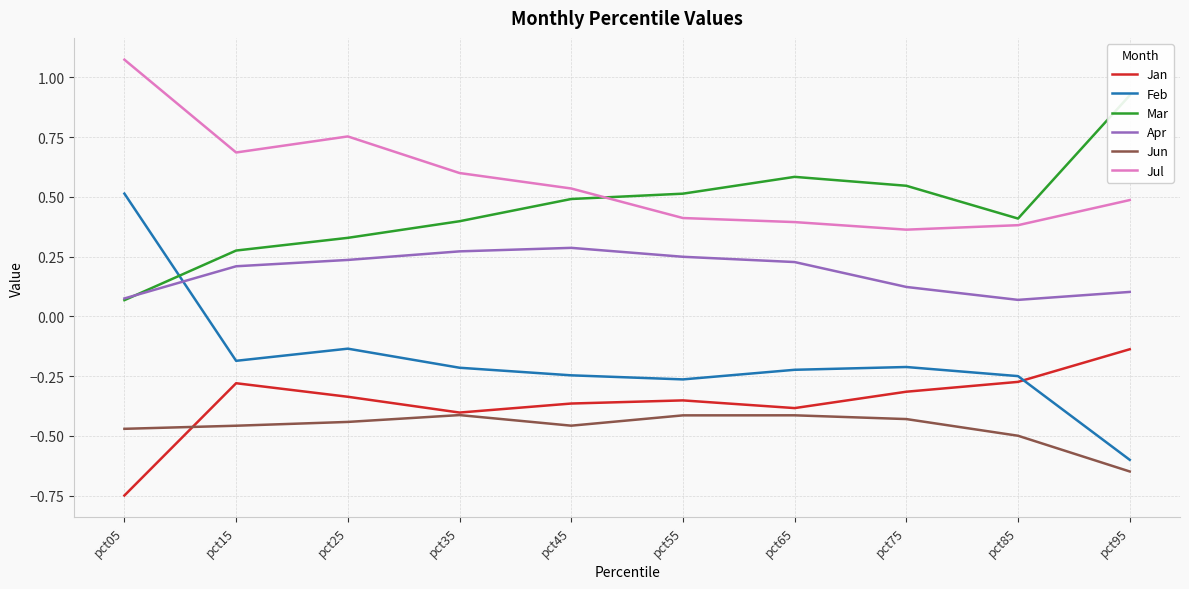

Which label corresponds to the smallest value in the chart?

pct05